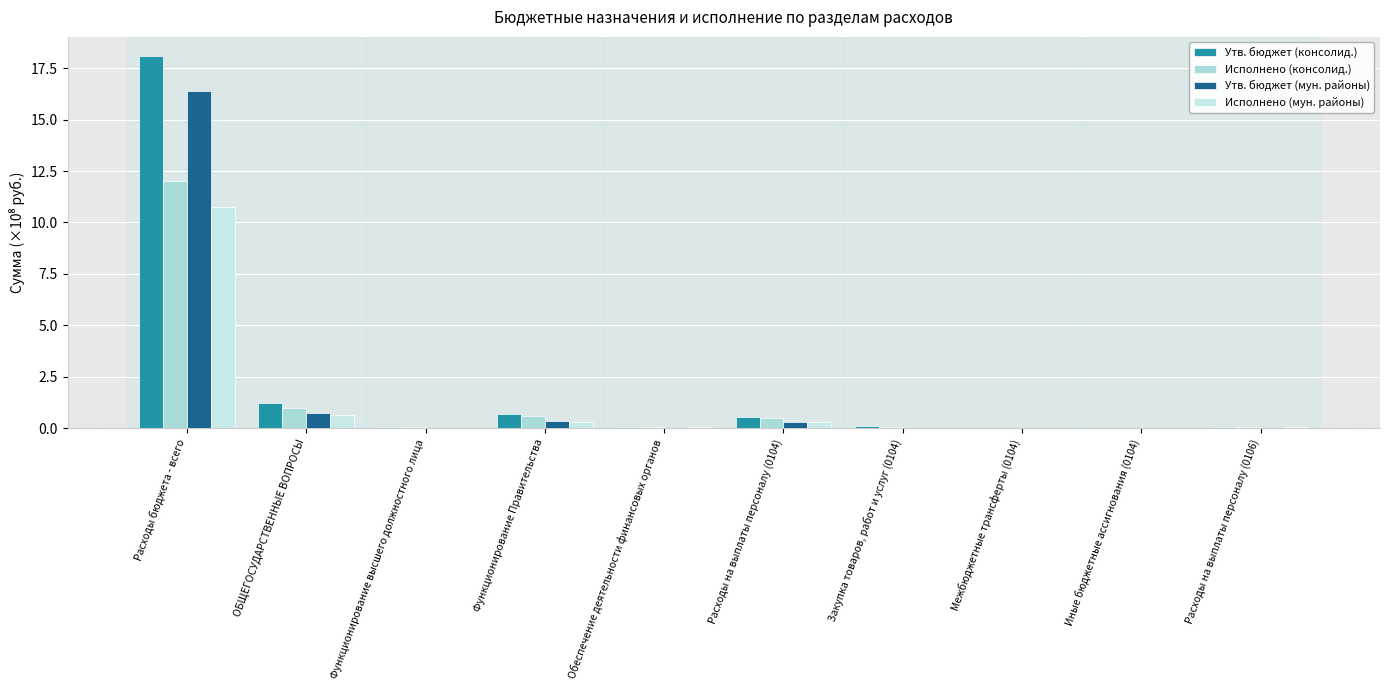

The value of Исполнено (мун. районы) at ОБЩЕГОСУДАРСТВЕННЫЕ ВОПРОСЫ is 0.2. True or false?

False